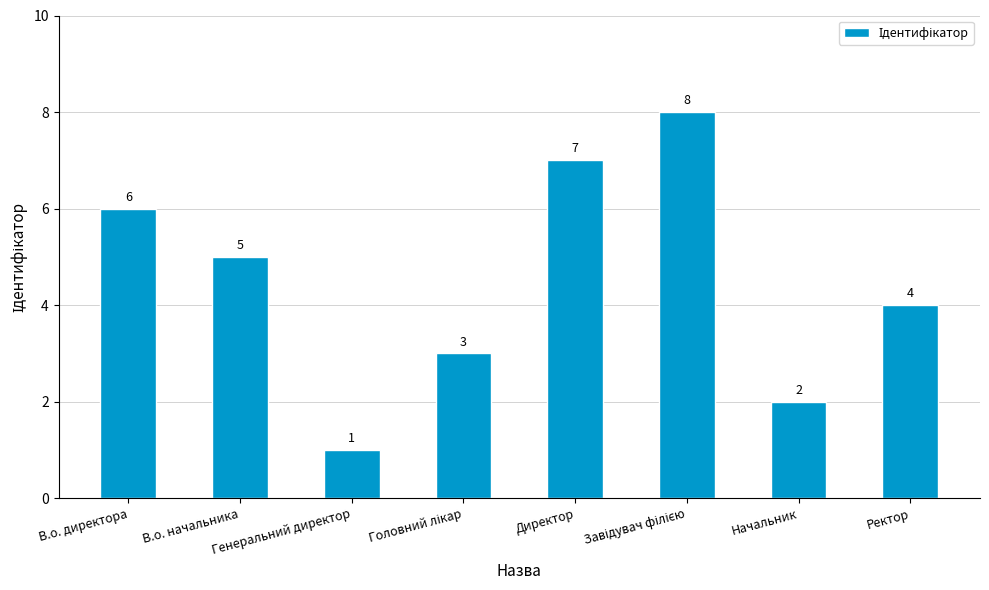

Which has a higher value, Ректор or Директор?

Директор